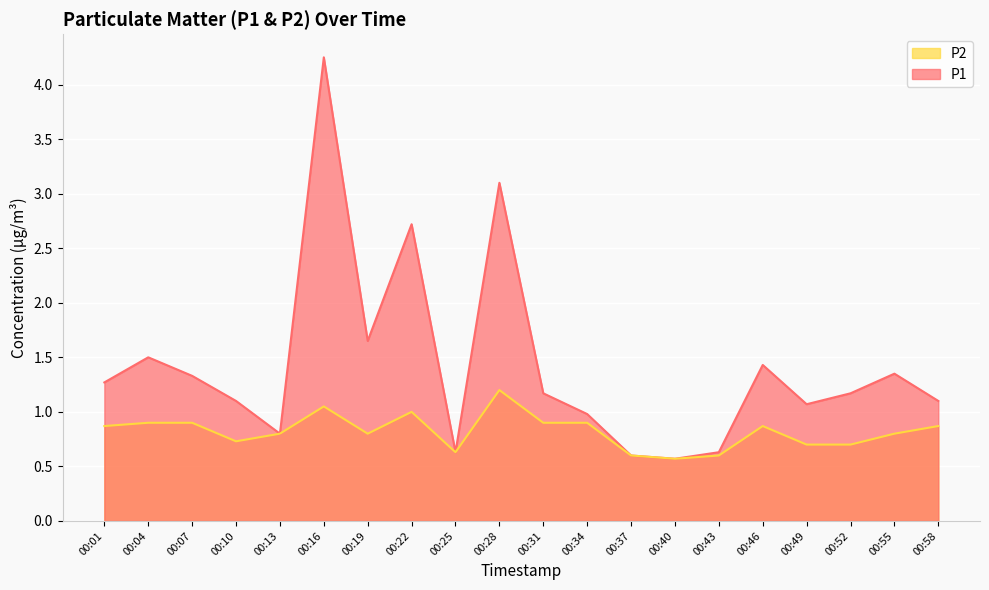

Where is the first local maximum for P2?

00:16